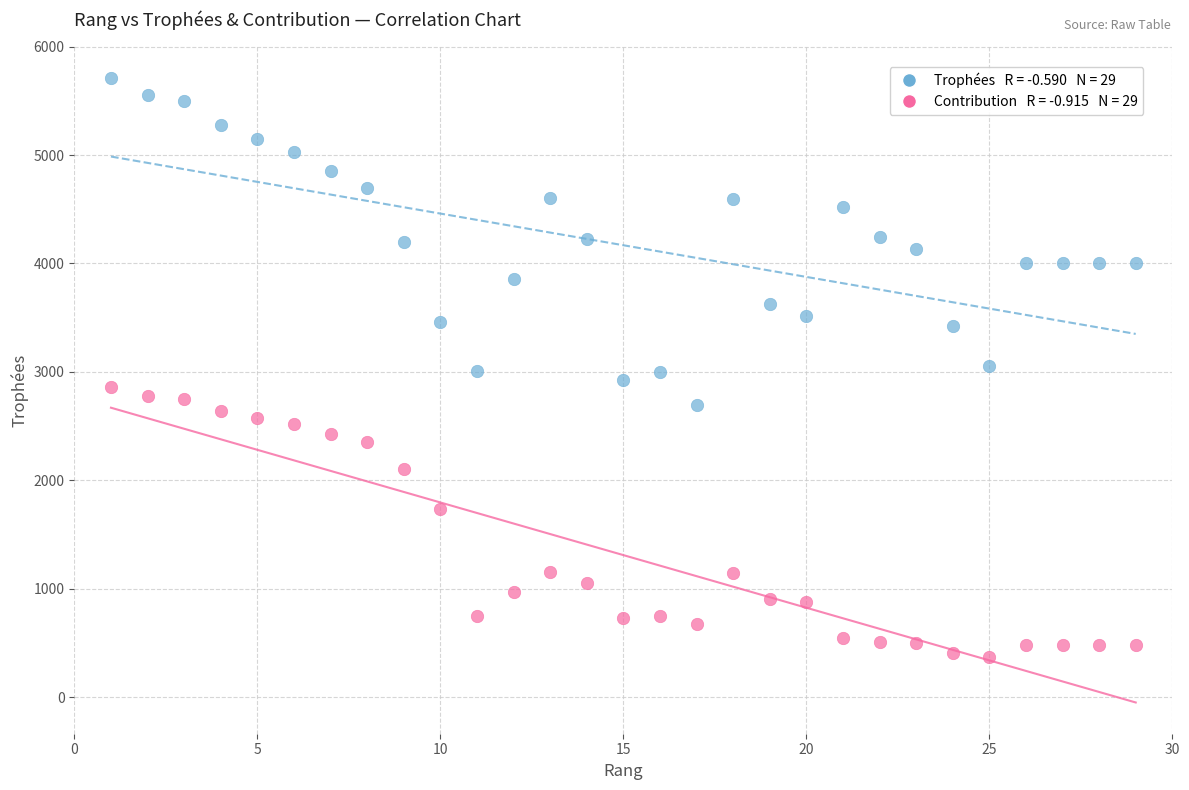

Across all data points, what is the range of Y values (max minus min)?

5347